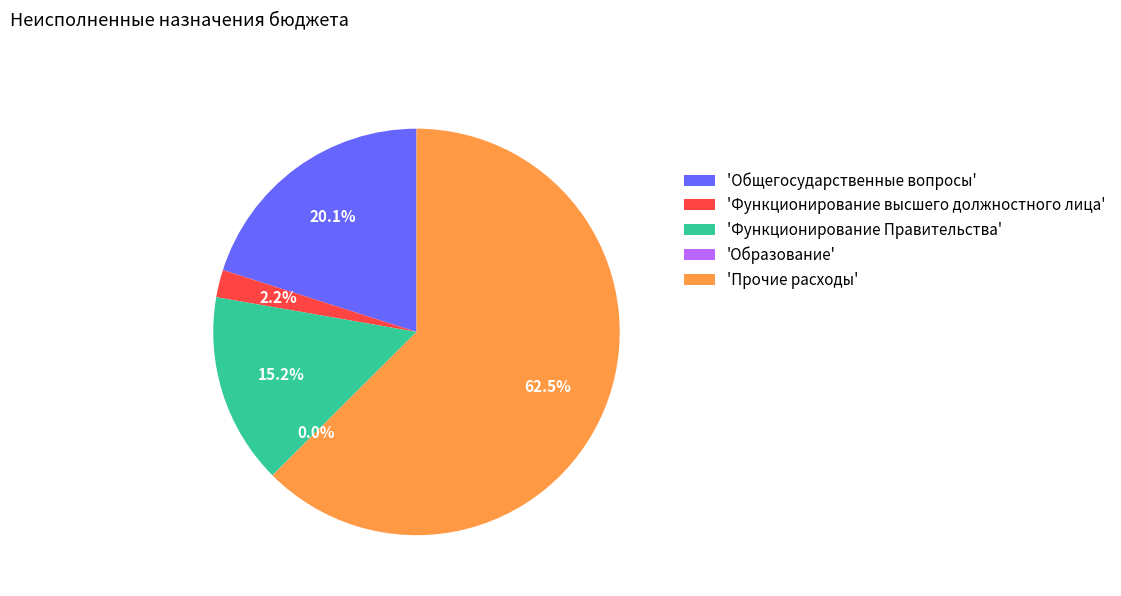

Which slice is the largest?

'Прочие расходы'